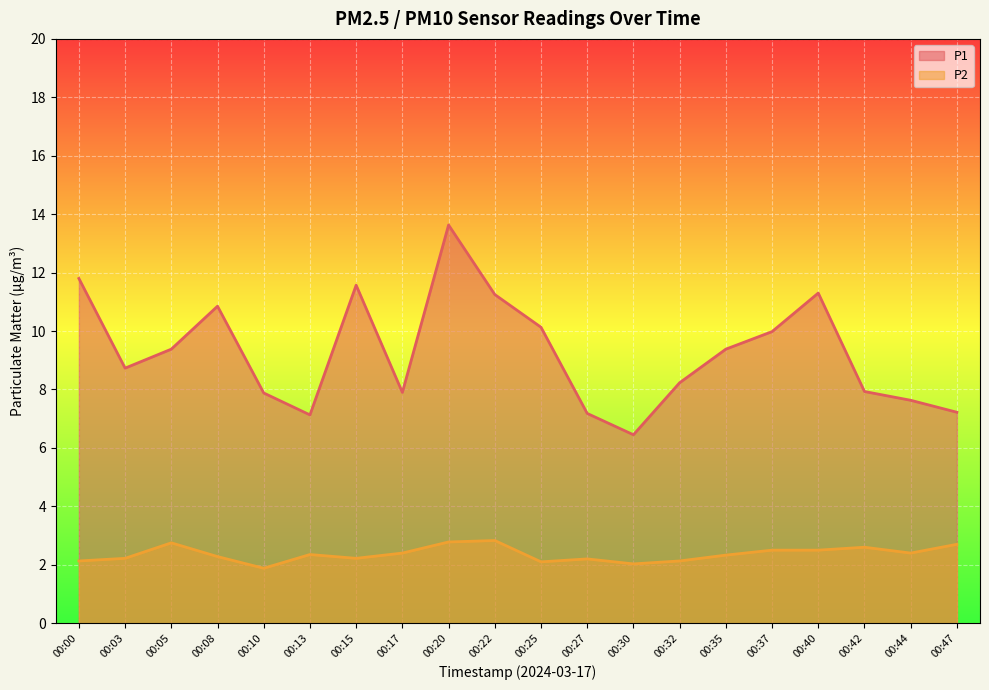

Reading left to right, extract all data points from this chart.

P1: 11.8	8.7	9.4	10.8	7.9	7.1	11.6	7.9	13.6	11.2	10.1	7.2	6.5	8.2	9.4	10.0	11.3	7.9	7.6	7.2
P2: 2.1	2.2	2.8	2.3	1.9	2.4	2.2	2.4	2.8	2.8	2.1	2.2	2.0	2.1	2.3	2.5	2.5	2.6	2.4	2.7